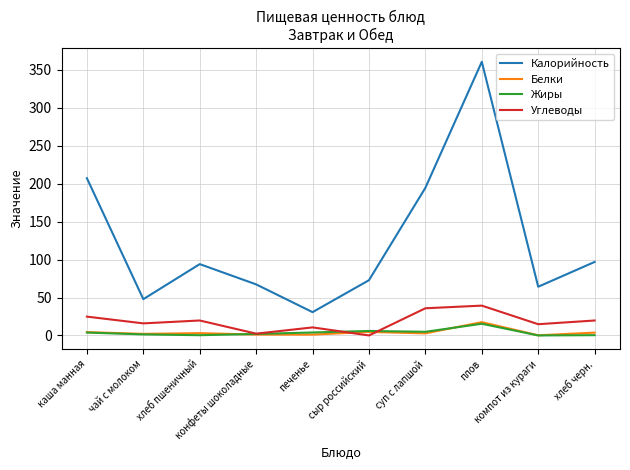

What is the sum of the Калорийность values at хлеб пшеничный and компот из кураги?

158.2